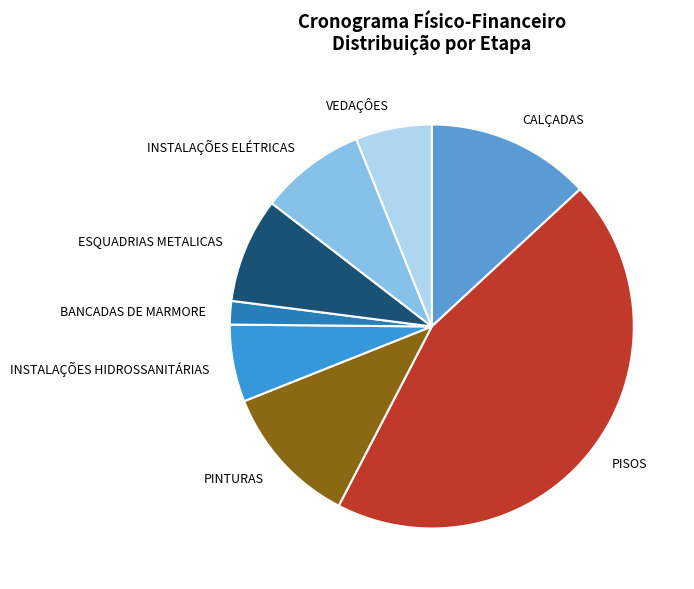

Count the number of slices in the pie.

8